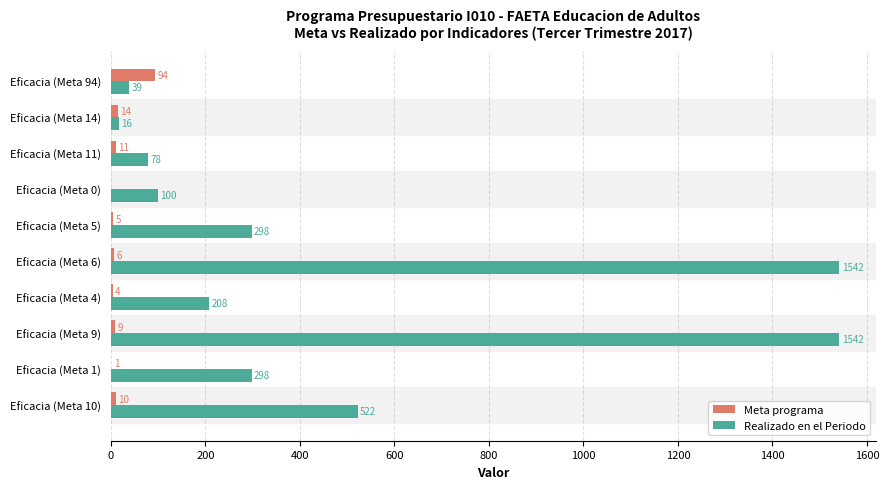

Which series changed the most between Eficacia (Meta 10) and Eficacia (Meta 5)?

Realizado en el Periodo